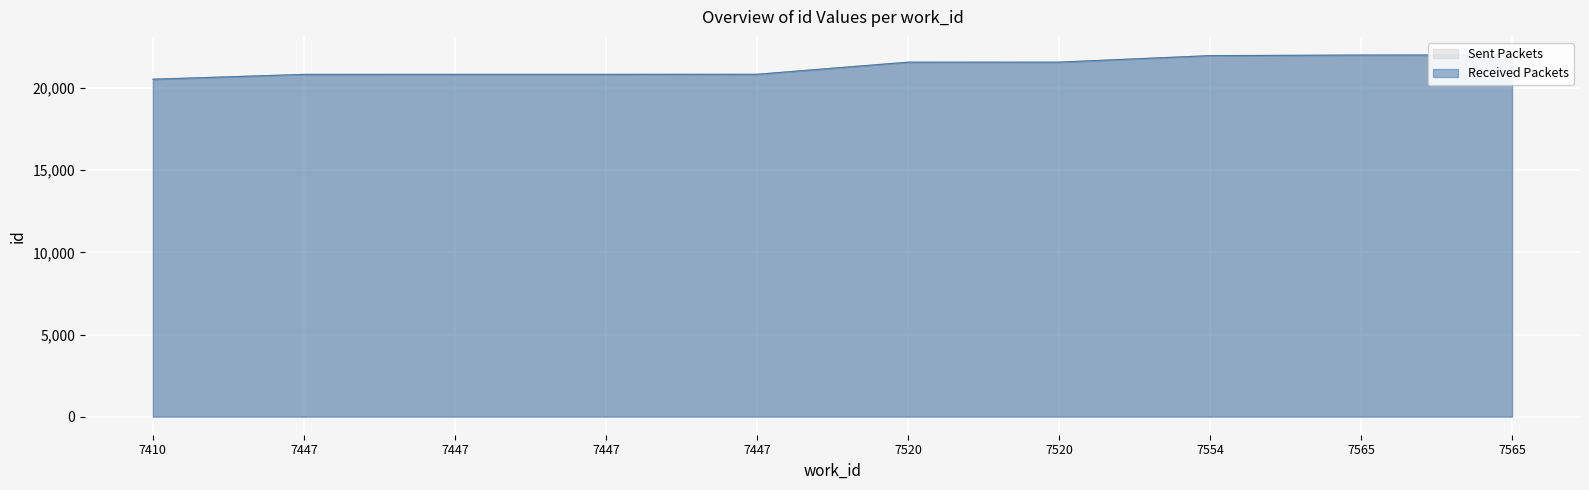

Count the number of categories in the chart.

10